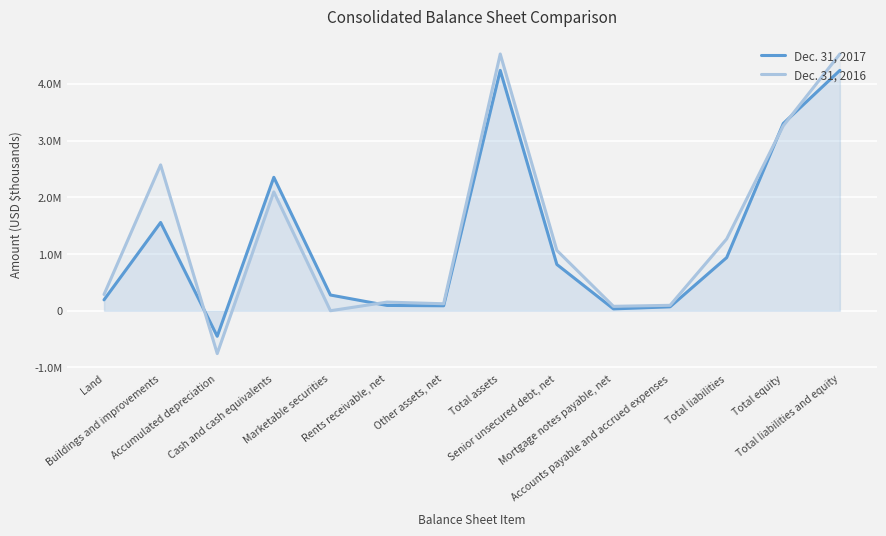

At which category does Dec. 31, 2016 reach its first local valley?

Accumulated depreciation